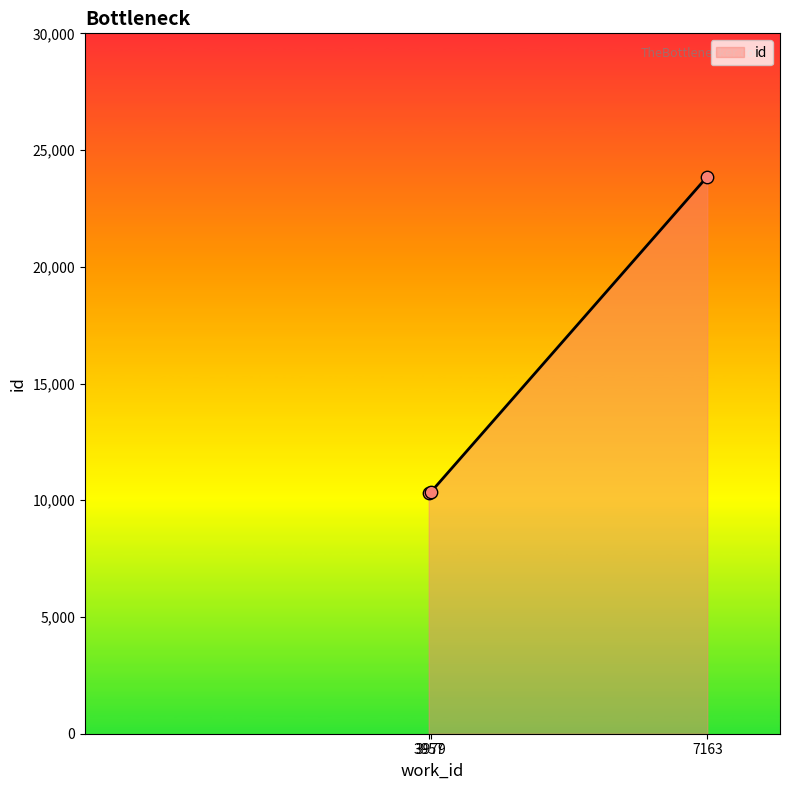

Approximately how many times larger is the value at 7163 compared to 3957?

2.3